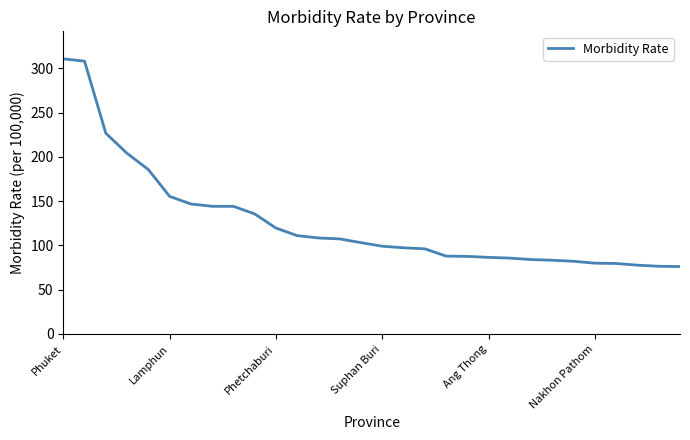

What is the difference between the maximum and minimum values?

234.5